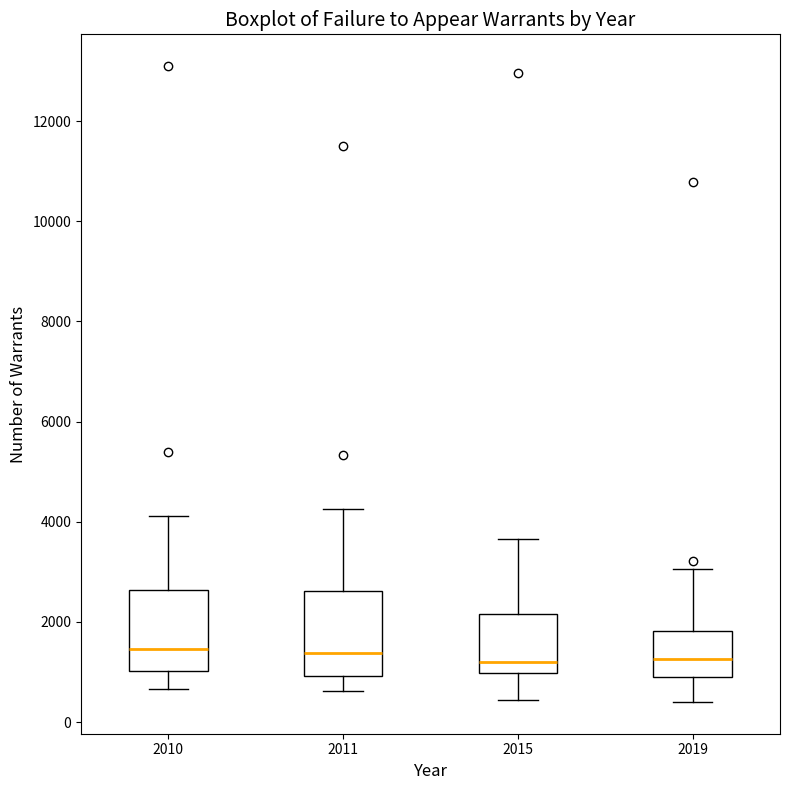

Reading left to right, transcribe this box plot: for each box, give where its median line is, the range the box spans, and where its two whiskers end, as read against the y-axis. The values are not printed on the chart, so give them approximately, as read against the axis.

2010: median 1400, box 1000 to 2600, whiskers 600 to 4200
2011: median 1400, box 1000 to 2600, whiskers 600 to 4200
2015: median 1200, box 1000 to 2200, whiskers 400 to 3600
2019: median 1200, box 1000 to 1800, whiskers 400 to 3000